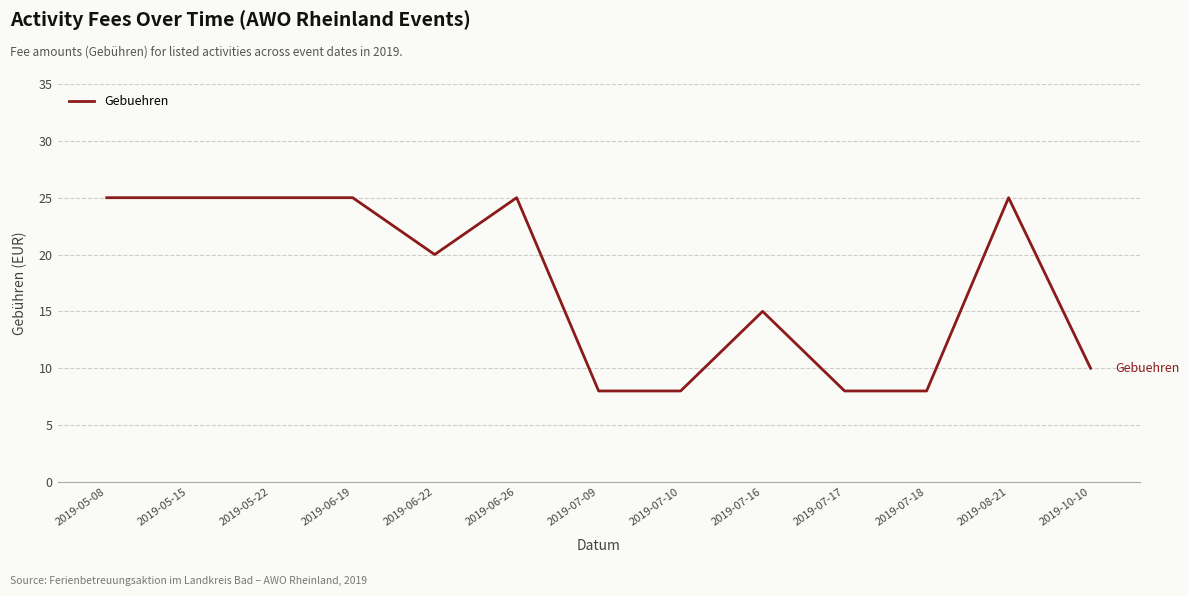

Reading left to right, list all the values displayed in this chart.

25	25	25	25	20	25	8	8	15	8	8	25	10